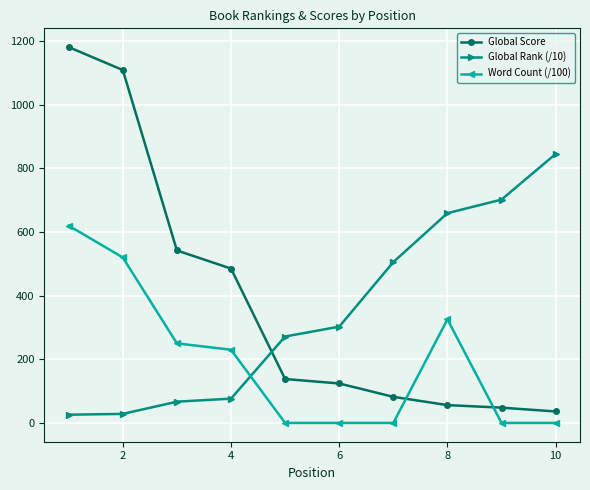

Which series has the widest spread of values?

Global Score